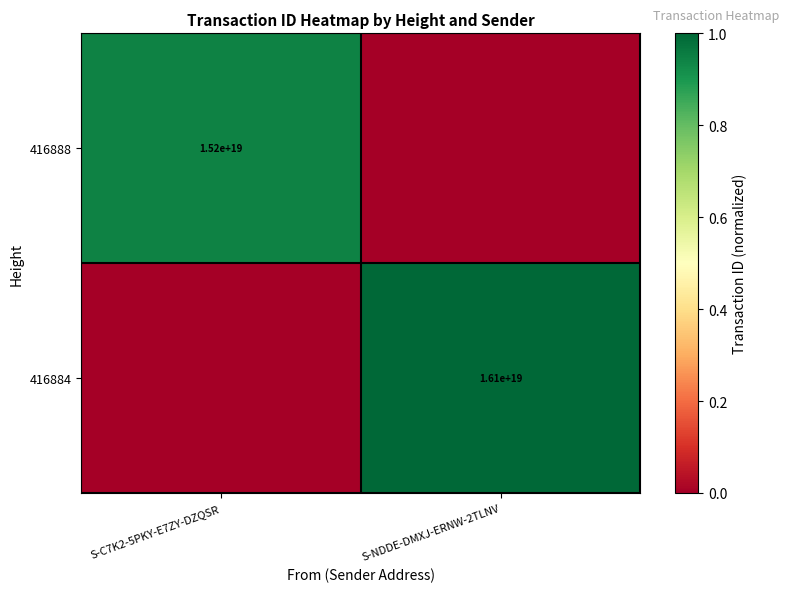

The value of 416888 at S-C7K2-5PKY-E7ZY-DZQSR is 15200000000000000000. True or false?

True